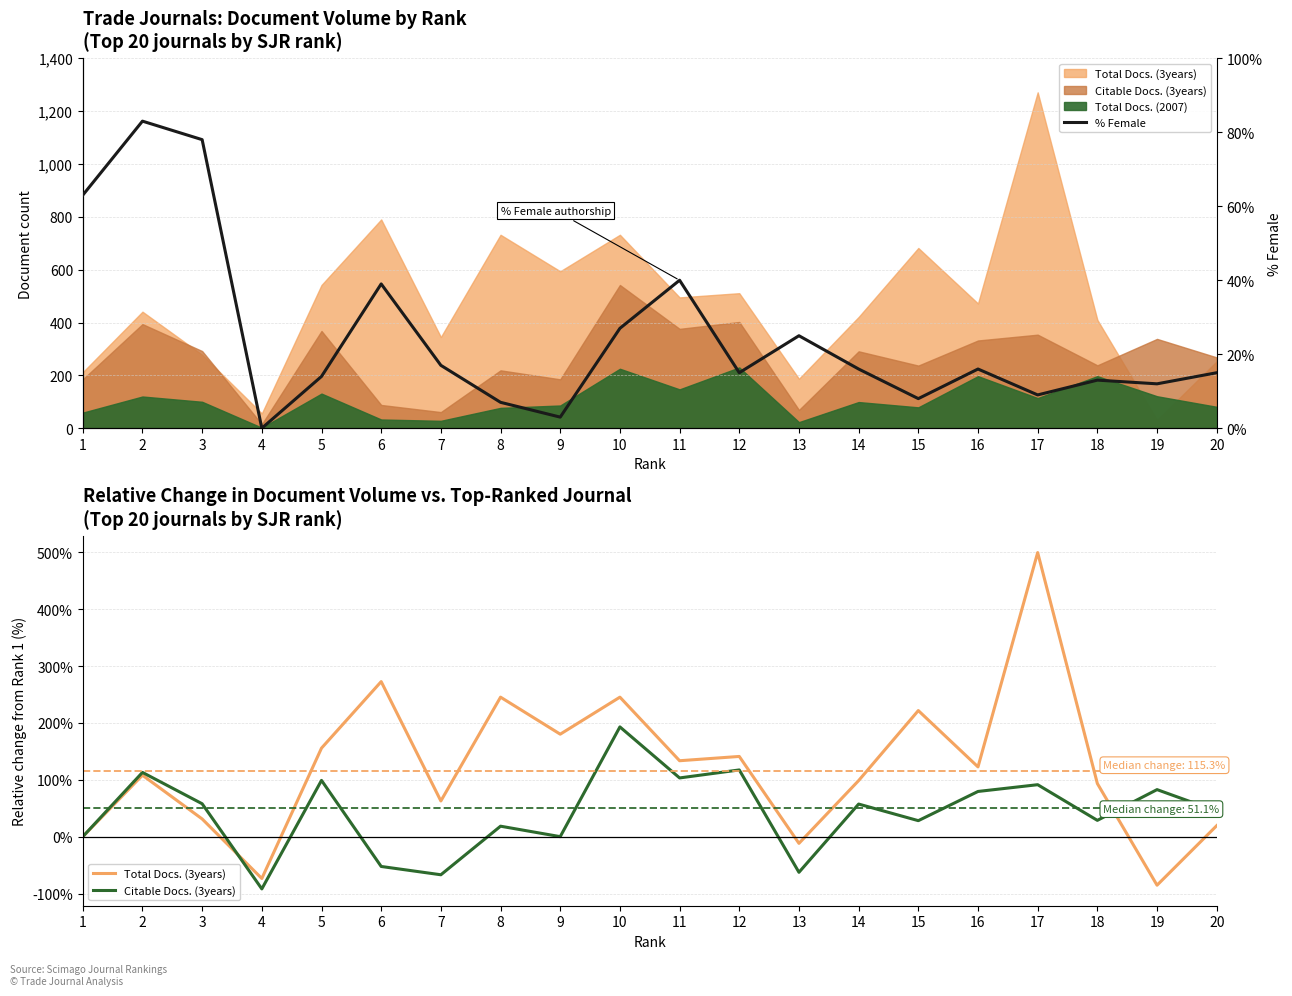

How many interior local peaks does the % Female series have?

6